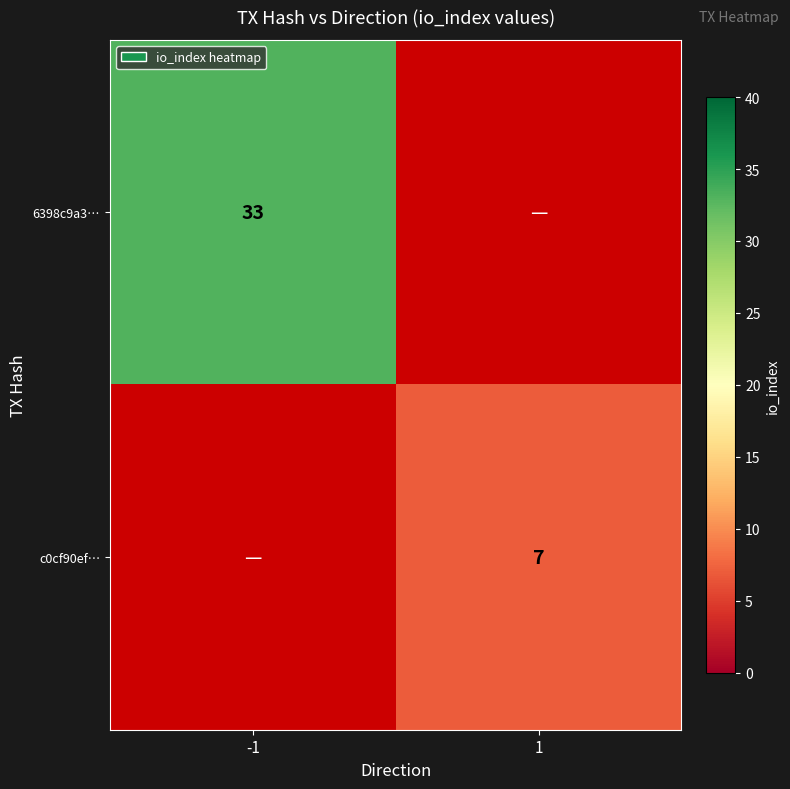

Which category has the highest value across all series?

-1